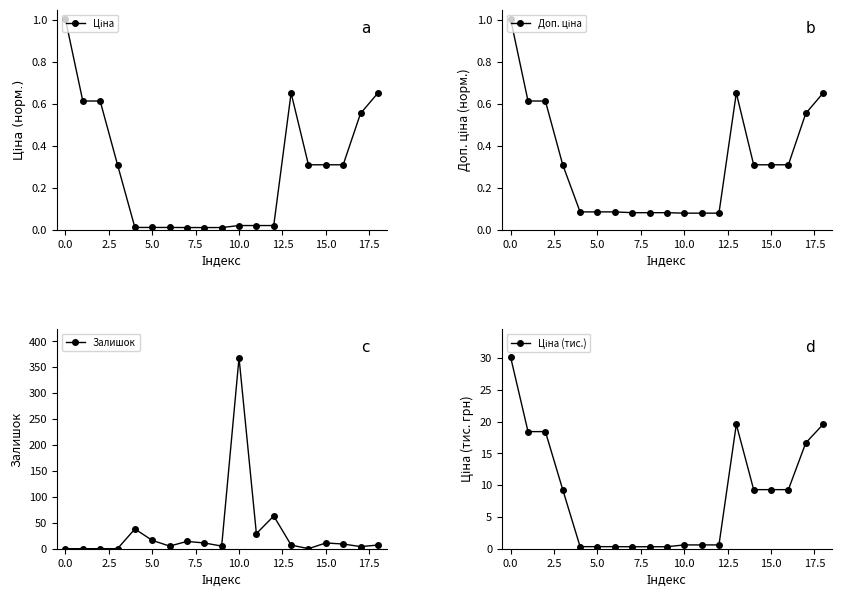

What is the highest value of the Залишок series?

368